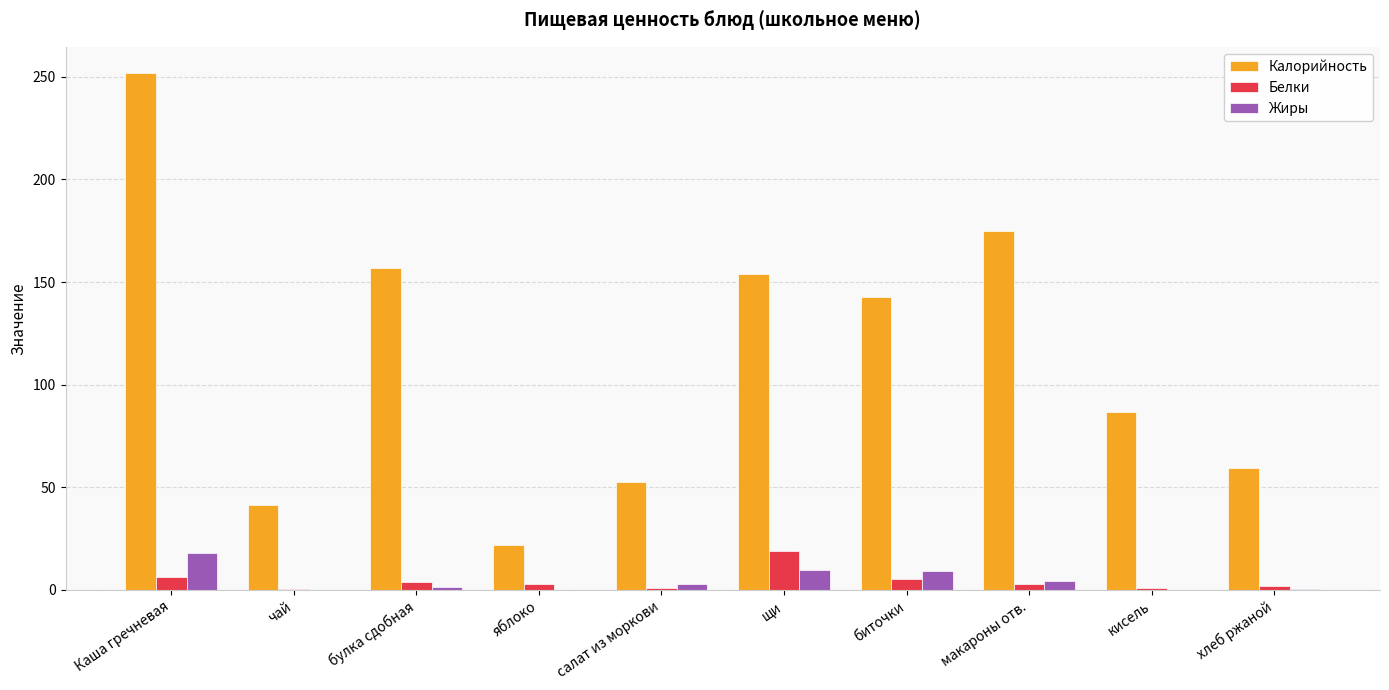

What is the sum of all Калорийность values?

1142.5